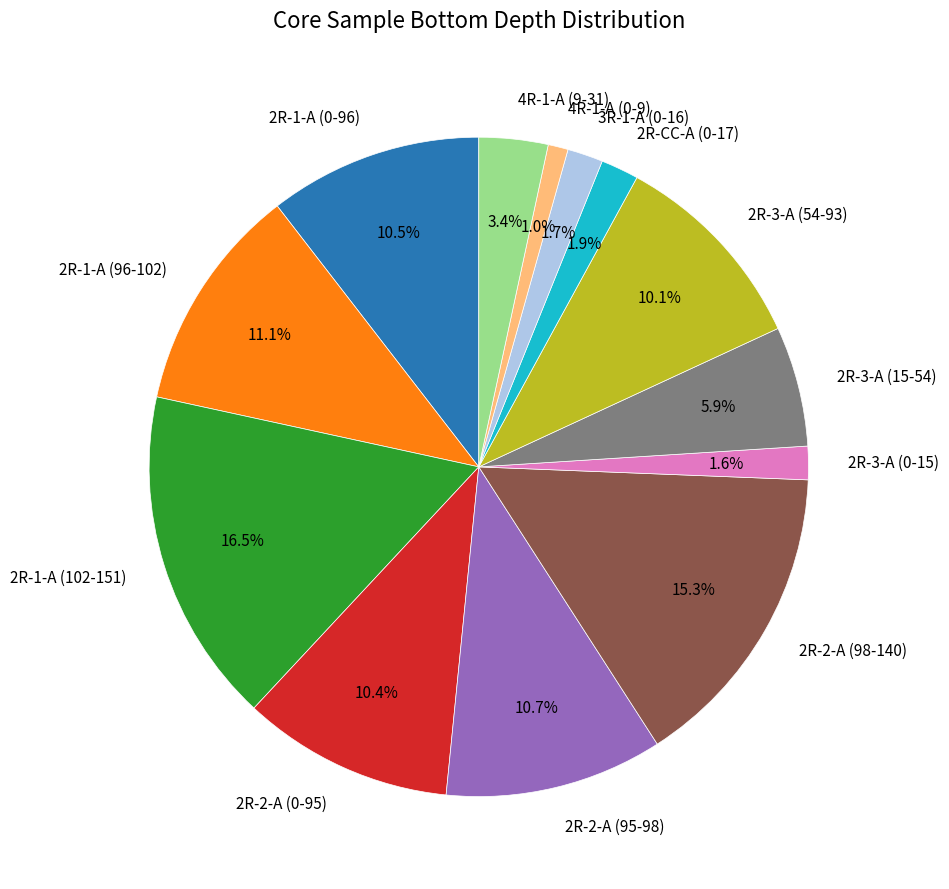

To the nearest percent, what portion does 2R-2-A (0-95) represent?

10%